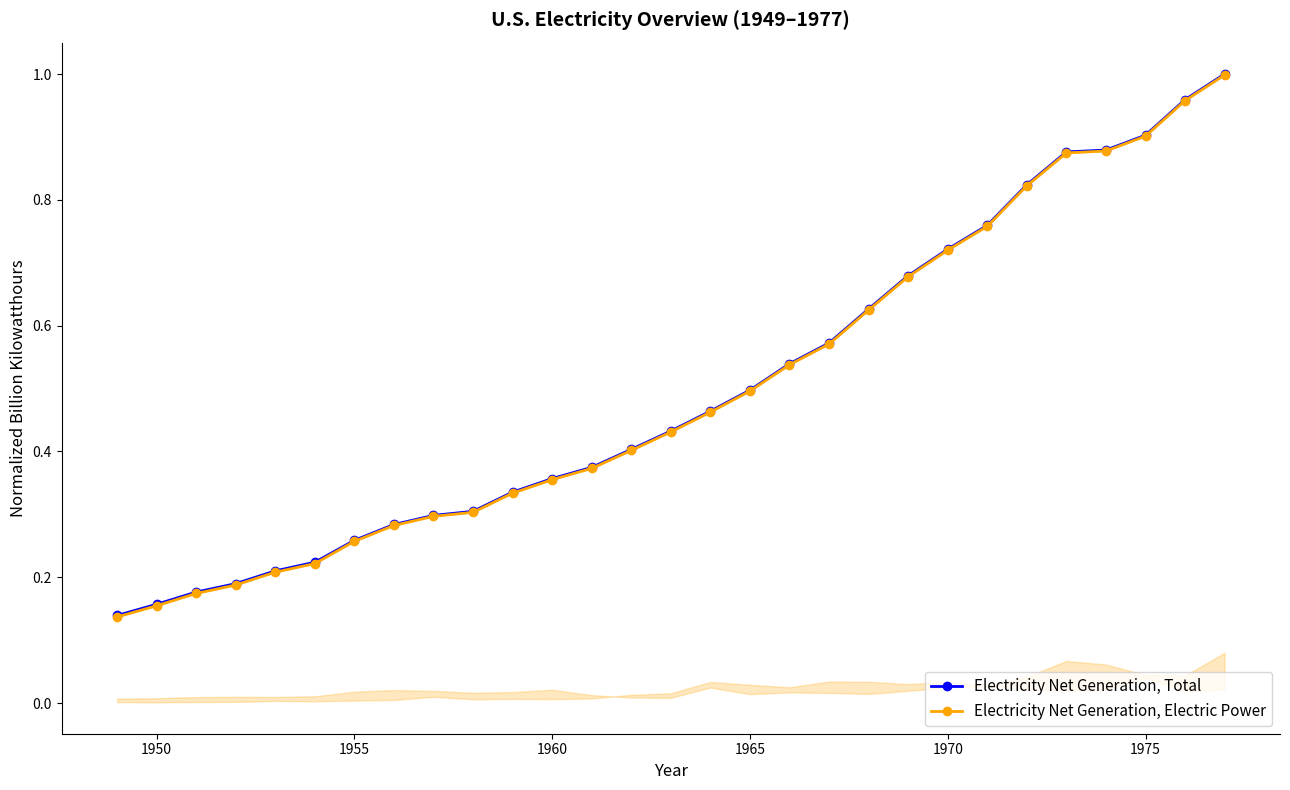

True or false: Electricity Net Generation, Total and Electricity Net Generation, Electric Power cross at least once.

False